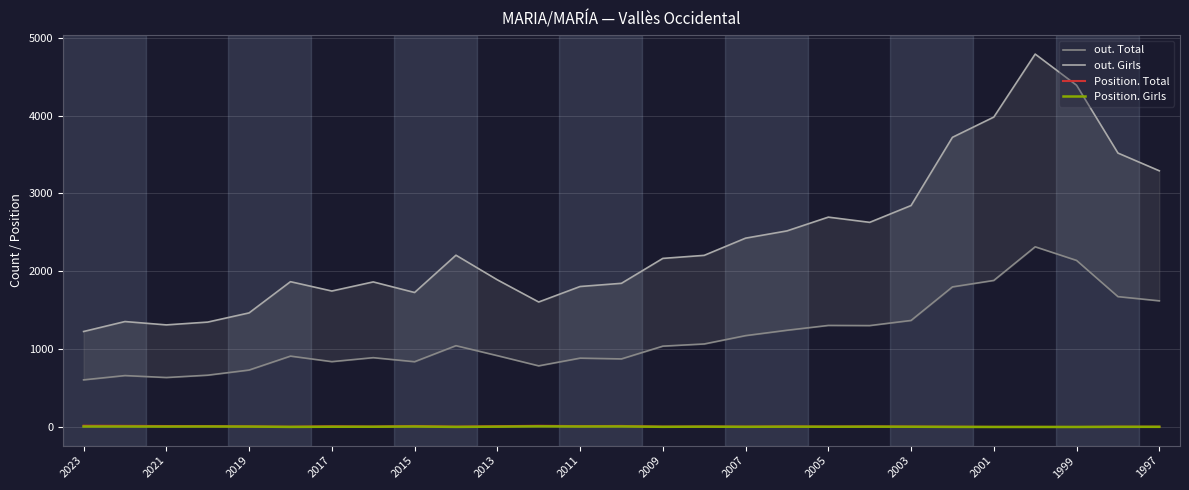

Reading left to right, what are all the values shown in this chart?

out. Total: 606	661	636	666	732	911	840	891	839	1045	917	786	885	875	1039	1067	1174	1243	1305	1303	1369	1800	1883	2315	2140	1675	1621
out. Girls: 1227	1355	1312	1348	1466	1867	1747	1864	1728	2207	1891	1606	1805	1846	2166	2205	2426	2519	2696	2629	2845	3721	3981	4790	4390	3519	3291
Position. Total: 17	15	13	12	9	4	10	6	14	5	11	16	12	14	5	7	5	8	6	8	6	4	2	2	1	4	4
Position. Girls: 7	7	6	7	6	2	4	4	7	2	5	9	7	8	3	5	3	5	4	5	4	2	1	1	1	3	3